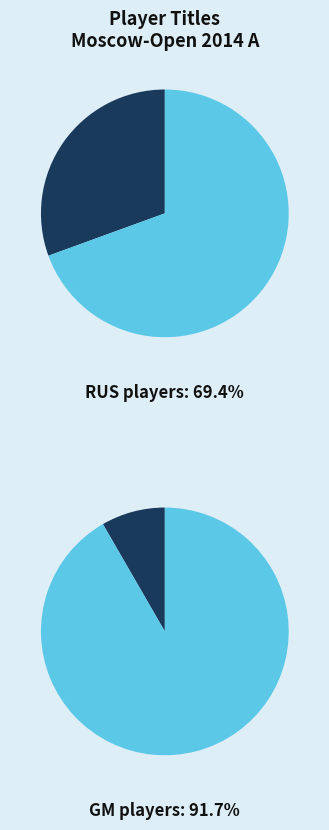

Is there any slice that represents more than half of the pie?

Yes